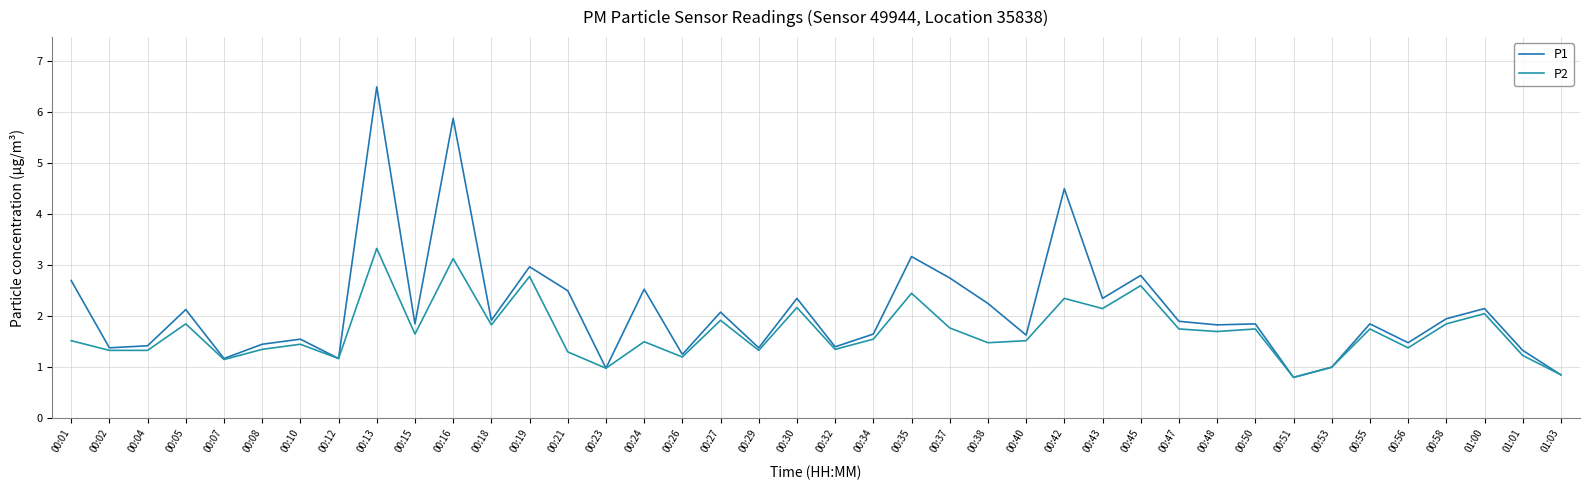

What is the average value of the P1 series?

2.1